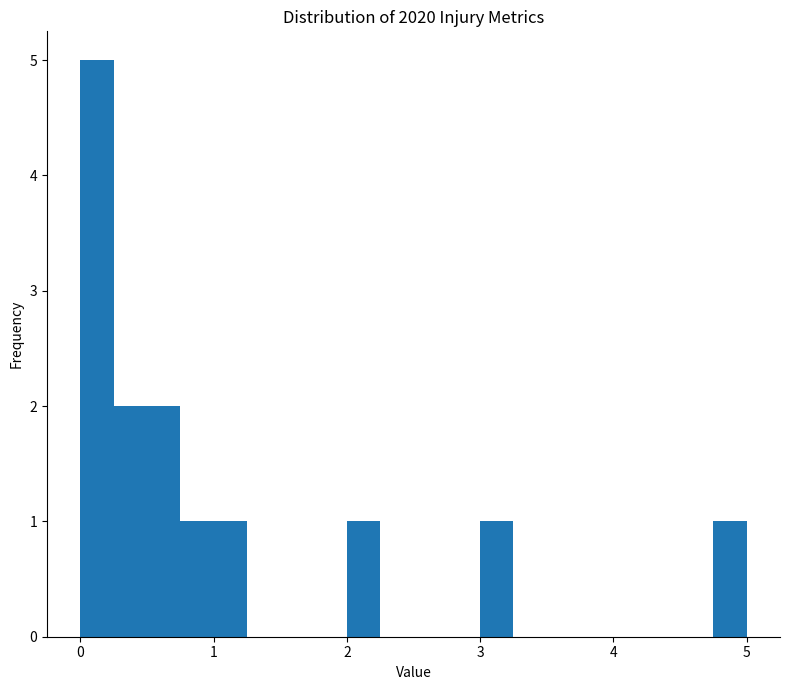

Around what value on the x-axis is the tallest bar? Give the approximate position of its centre, as read against the axis.

0.1